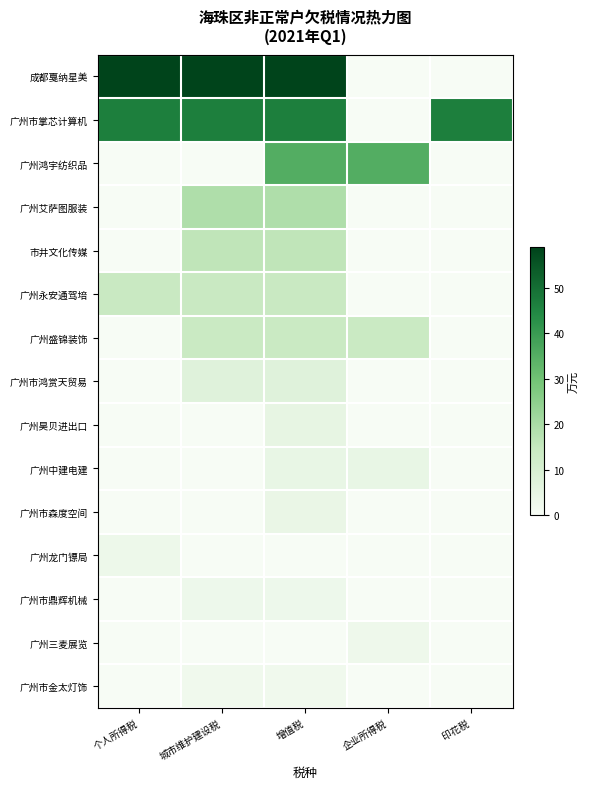

At how many categories does at least one series exceed 49?

3